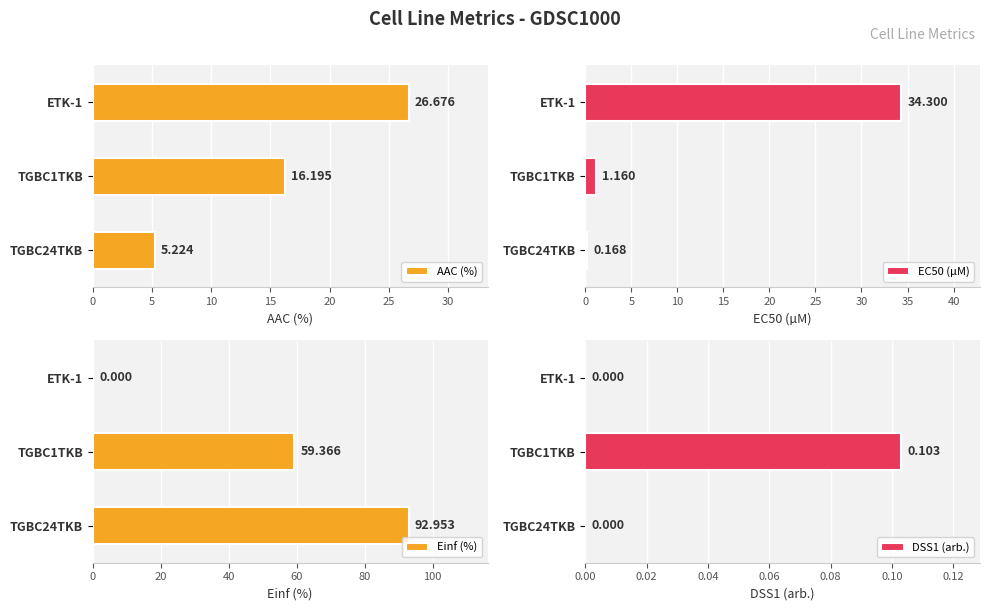

True or false: Einf (%) has a value of -37.7 at ETK-1.

False